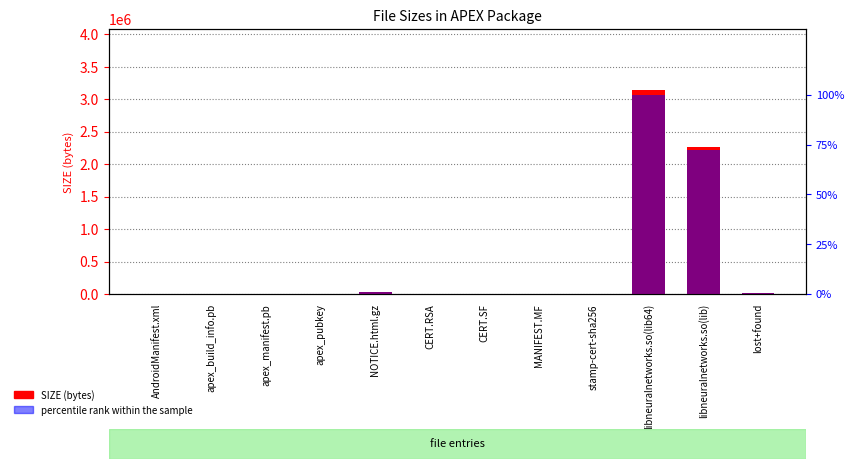

How many values in the SIZE (bytes) series exceed 1428?

5